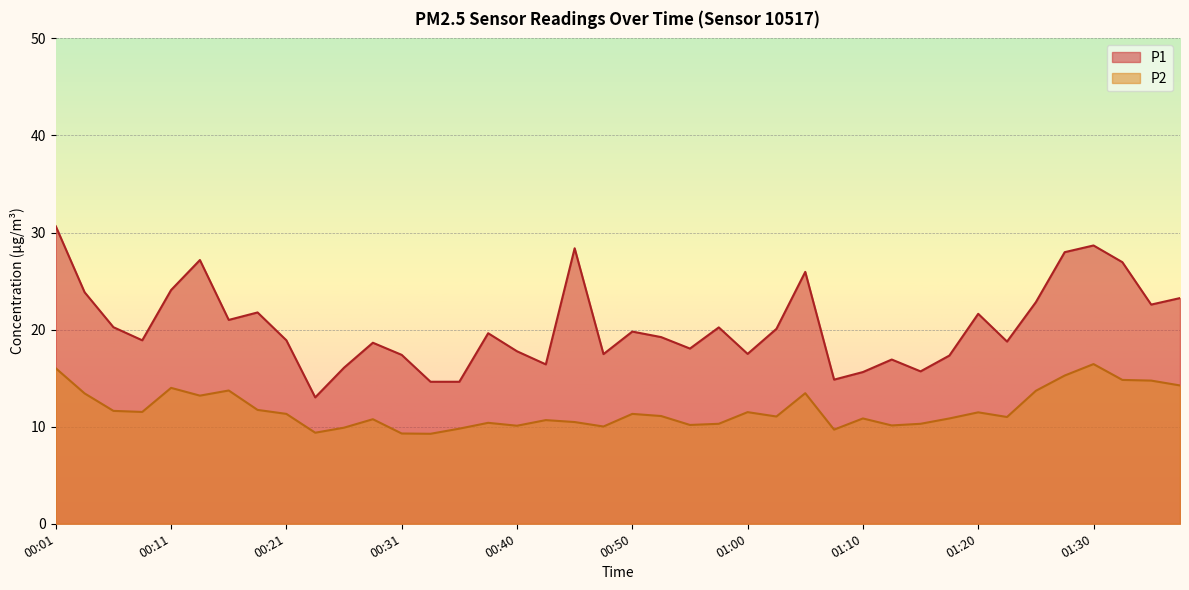

Which category has the lowest value in the P2 series?

00:33